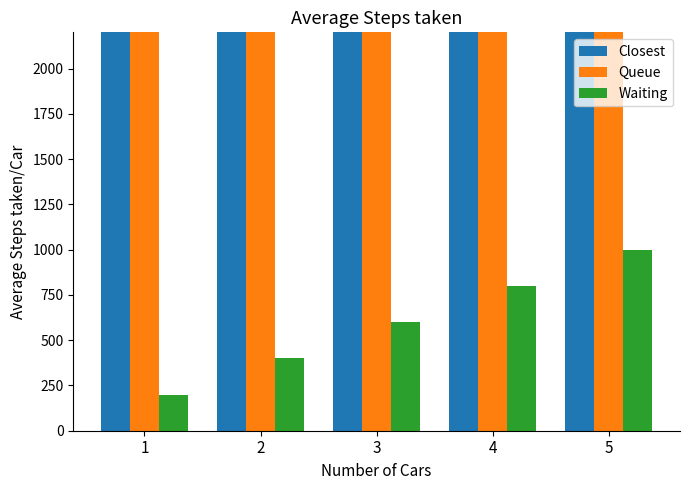

What is the spread (max minus min) of values at 4?

4800